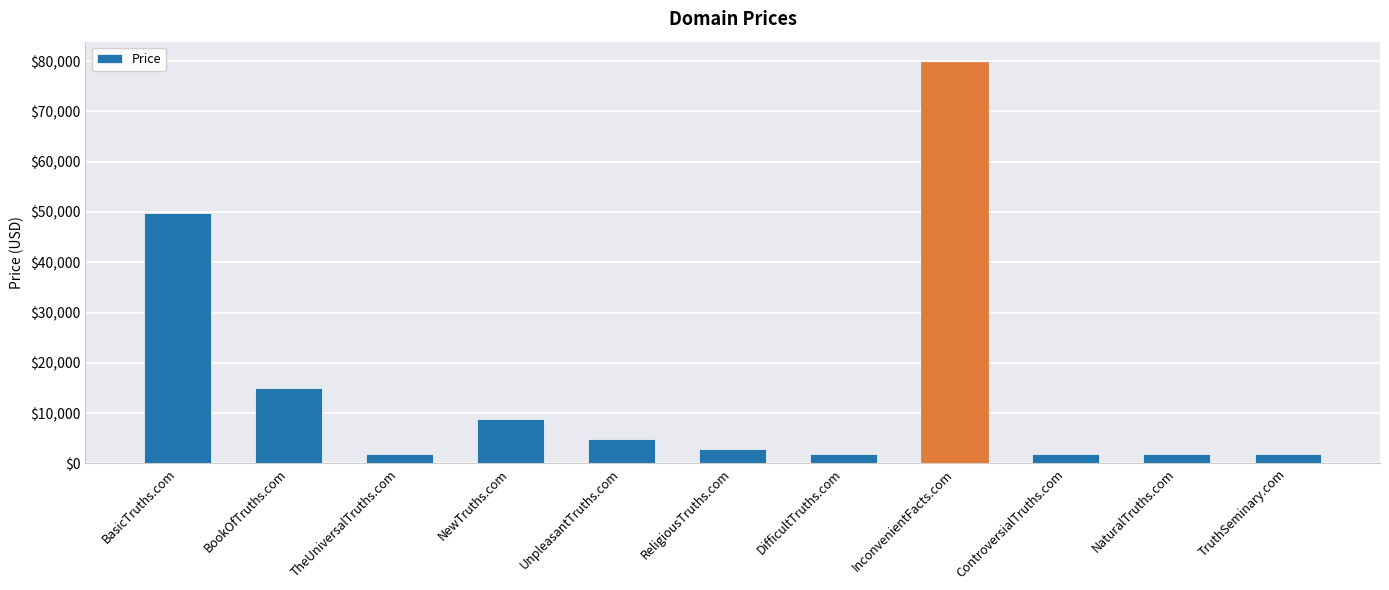

Reading right to left, extract all data points from this chart.

TruthSeminary.com=1888	NaturalTruths.com=1888	ControversialTruths.com=1888	InconvenientFacts.com=79888	DifficultTruths.com=1888	ReligiousTruths.com=2888	UnpleasantTruths.com=4888	NewTruths.com=8888	TheUniversalTruths.com=1888	BookOfTruths.com=14888	BasicTruths.com=49888